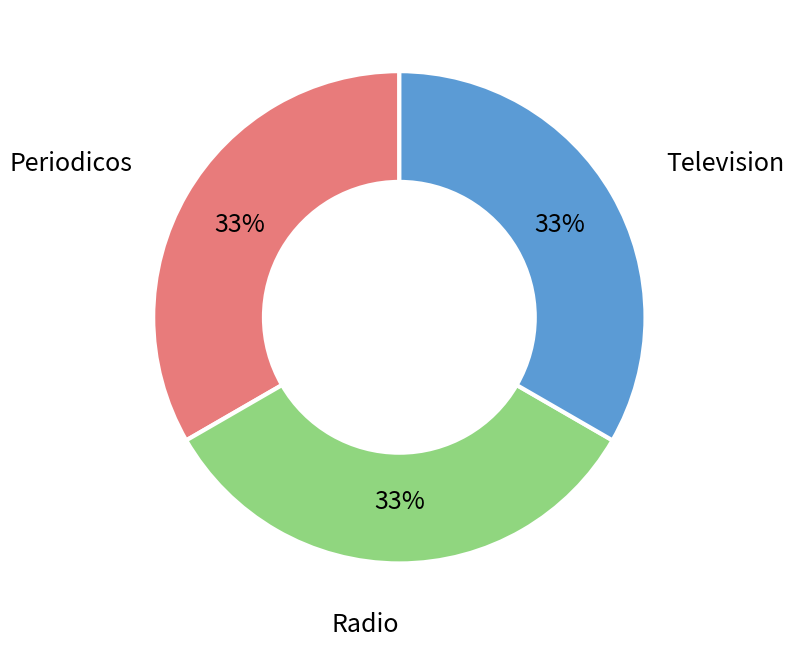

To the nearest percent, what is the average slice percentage?

33%